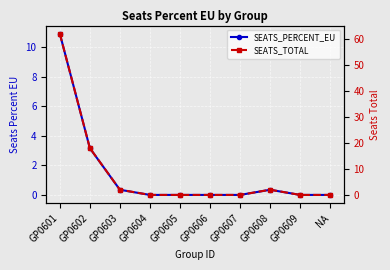

Count the number of categories in the chart.

10